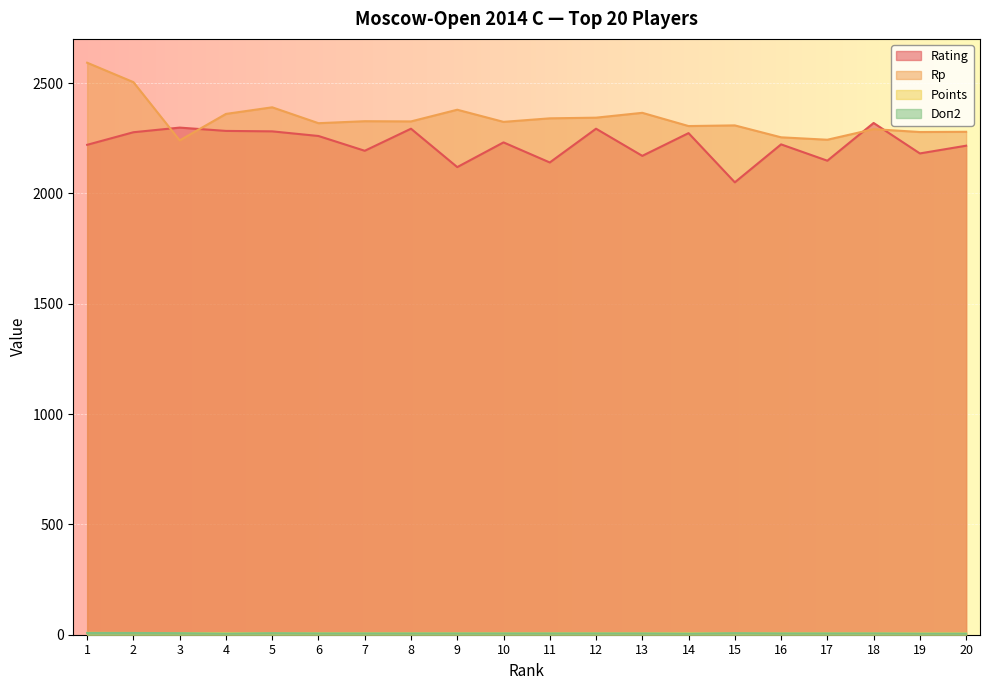

Where is Rp nearest to the value 2416?

5